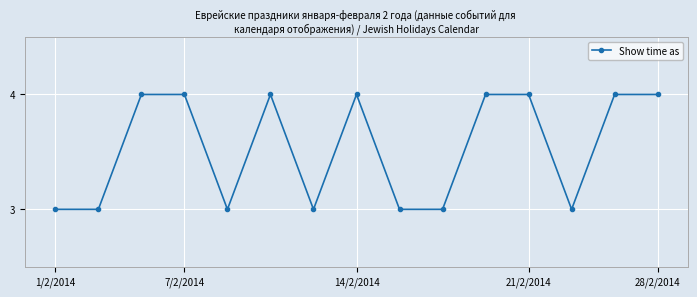

What is the value of the 13th point from the left?

3